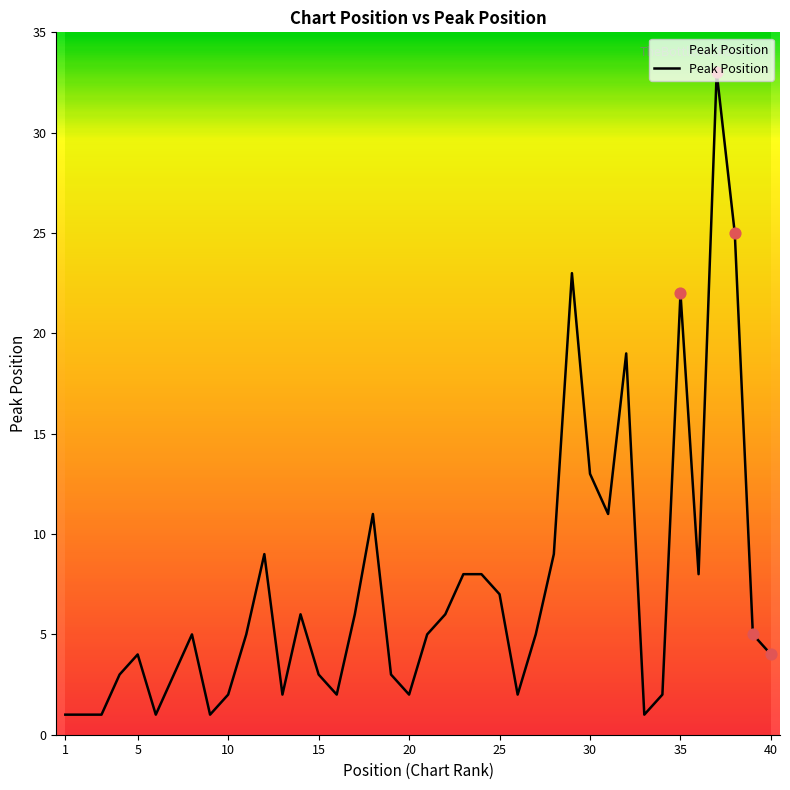

What is the greatest value displayed?

33